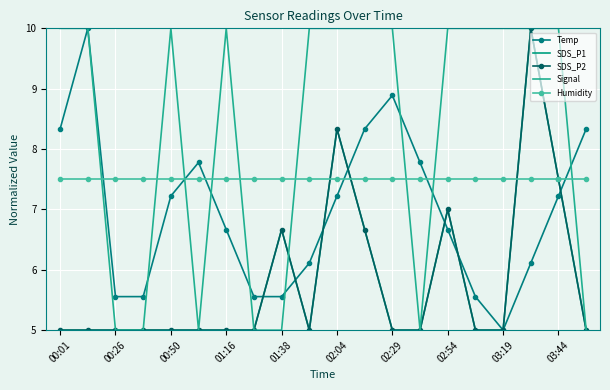

What is the maximum value for SDS_P1?

10.0